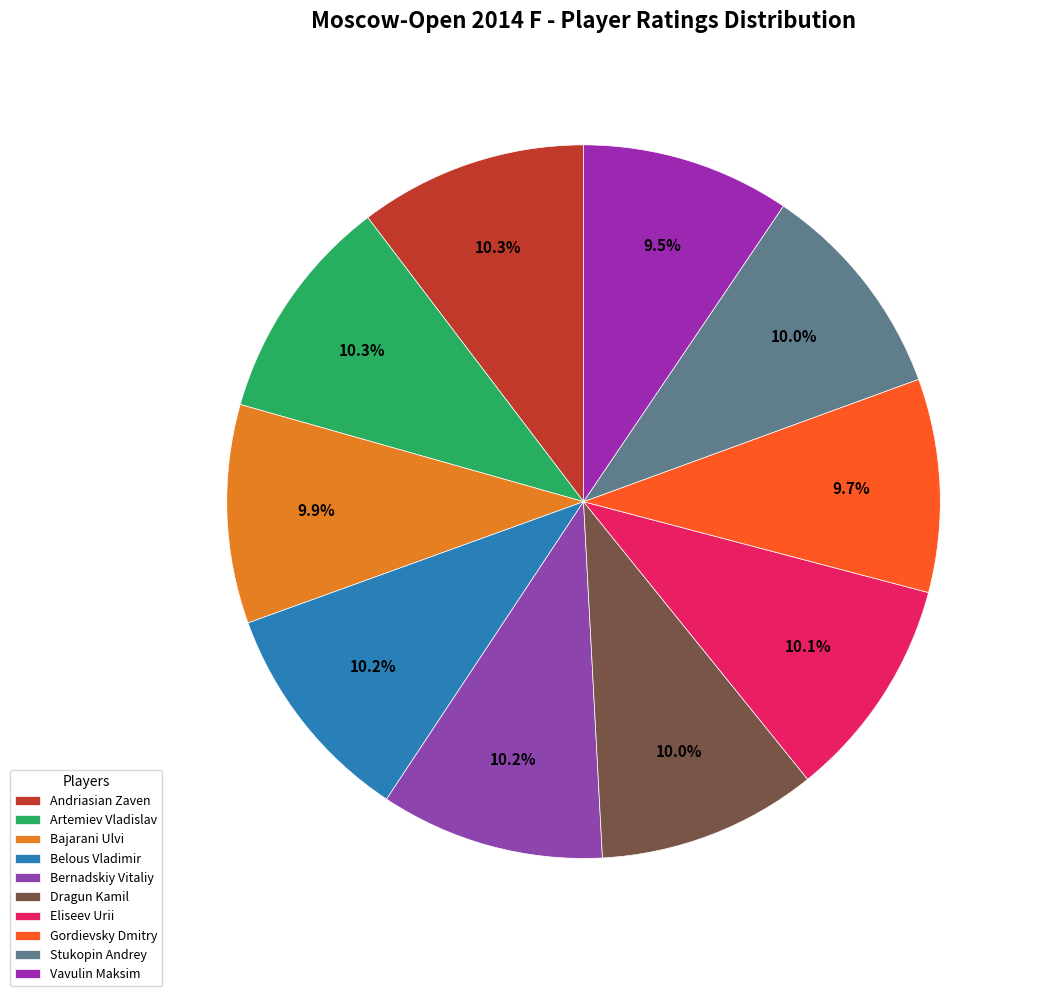

Is there any slice that represents more than half of the pie?

No